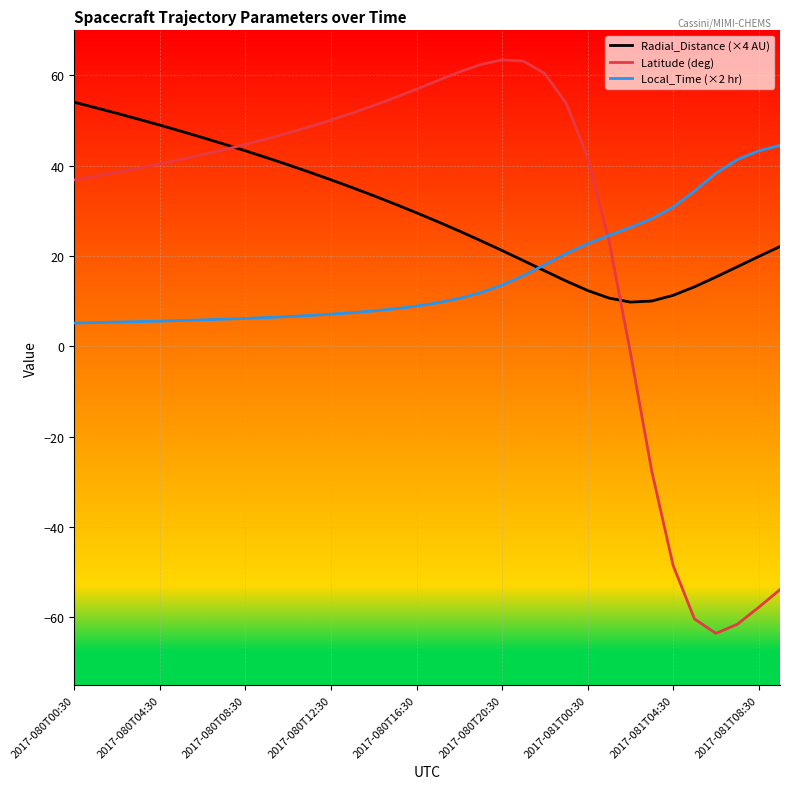

Which series has the widest spread of values?

Latitude (deg)